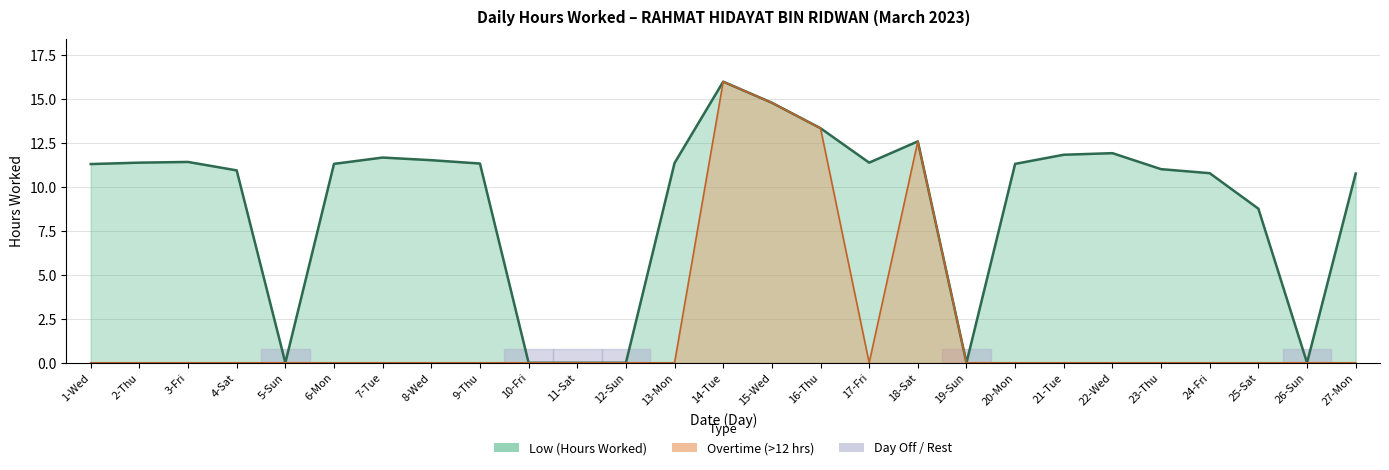

What is the ratio of the value at 21-Tue to the value at 16-Thu?

0.9